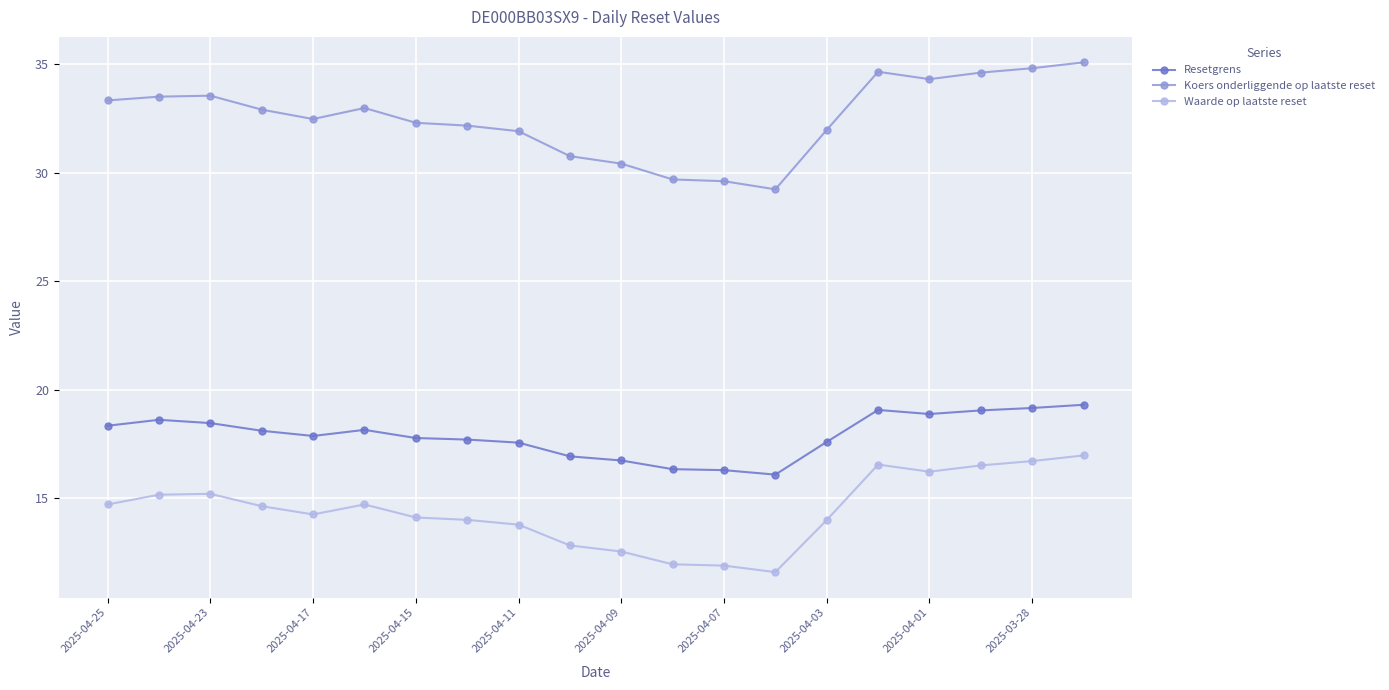

What are all the series names shown in the legend?

Resetgrens, Koers onderliggende op laatste reset, Waarde op laatste reset